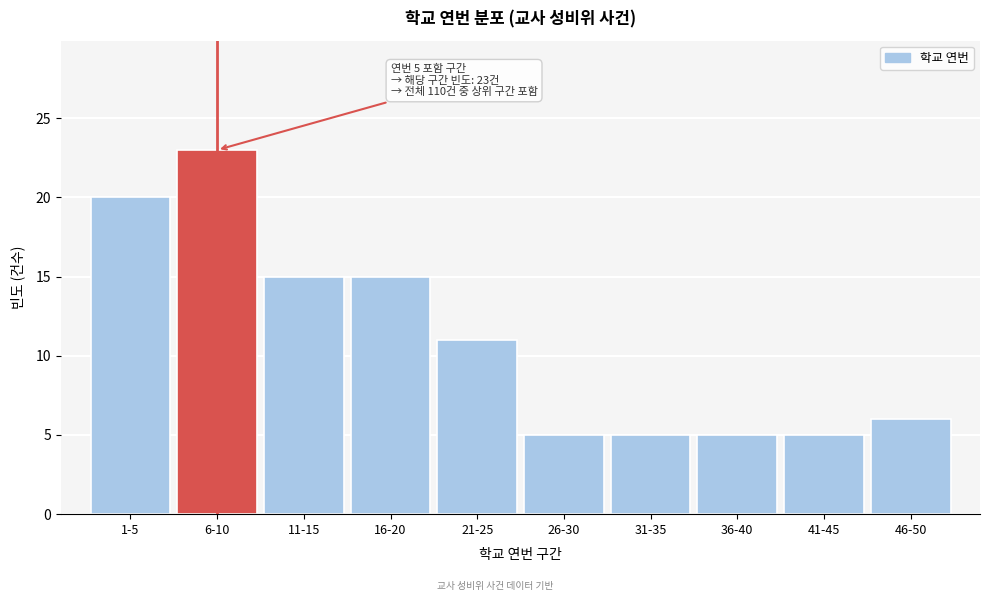

Reading right to left, extract all data points from this chart.

6	5	5	5	5	11	15	15	23	20